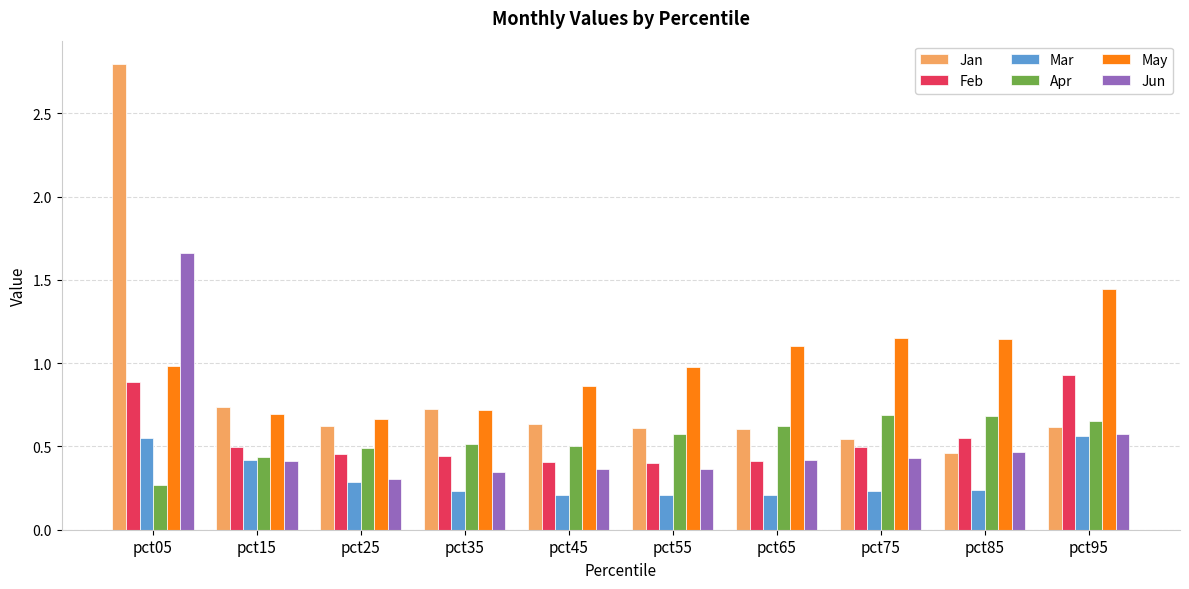

At how many categories does at least one series exceed 1?

5